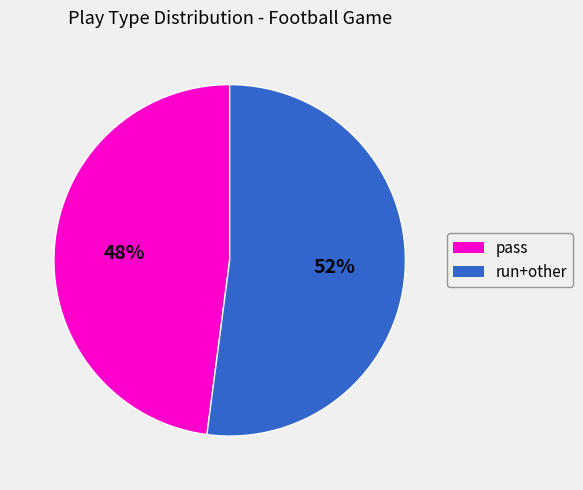

Is there any slice that represents more than half of the pie?

Yes